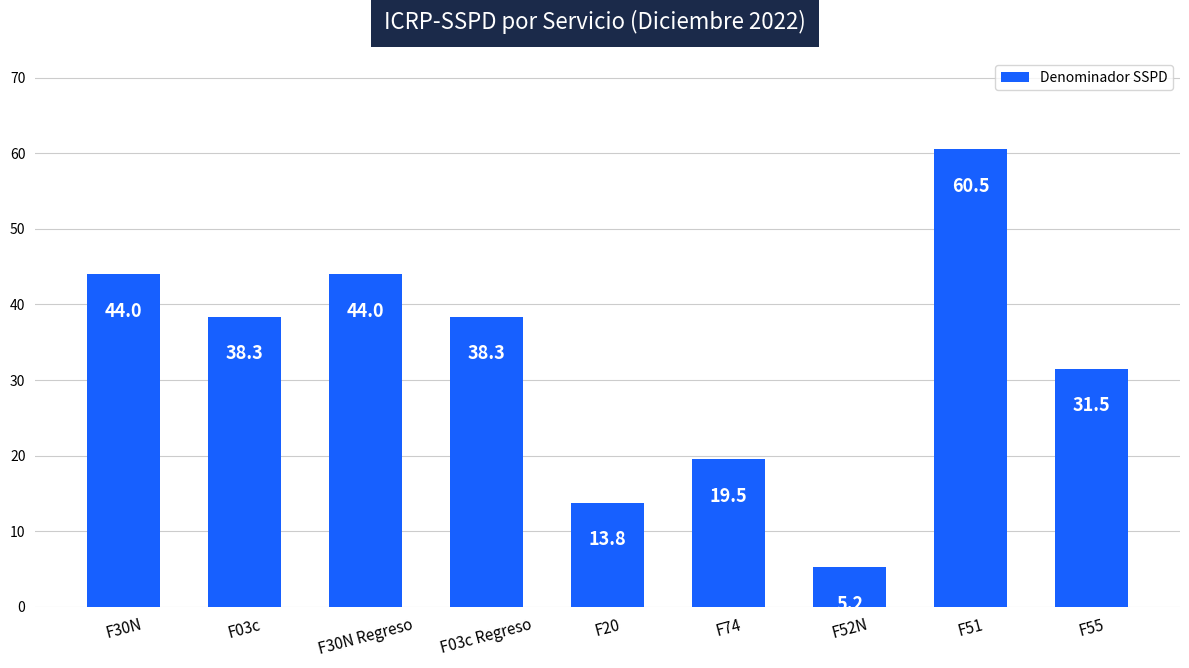

What is the value of the 4th bar from the left?

38.3